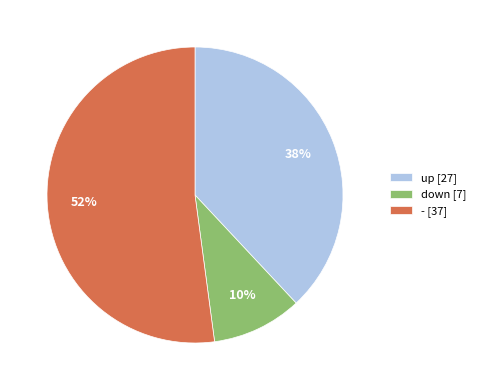

Count the number of slices in the pie.

3